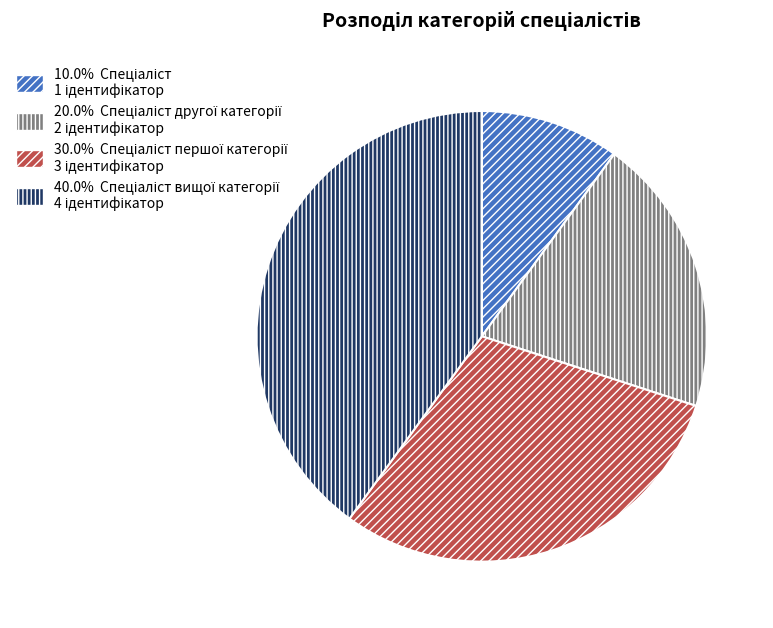

Is there a majority slice in this chart?

No